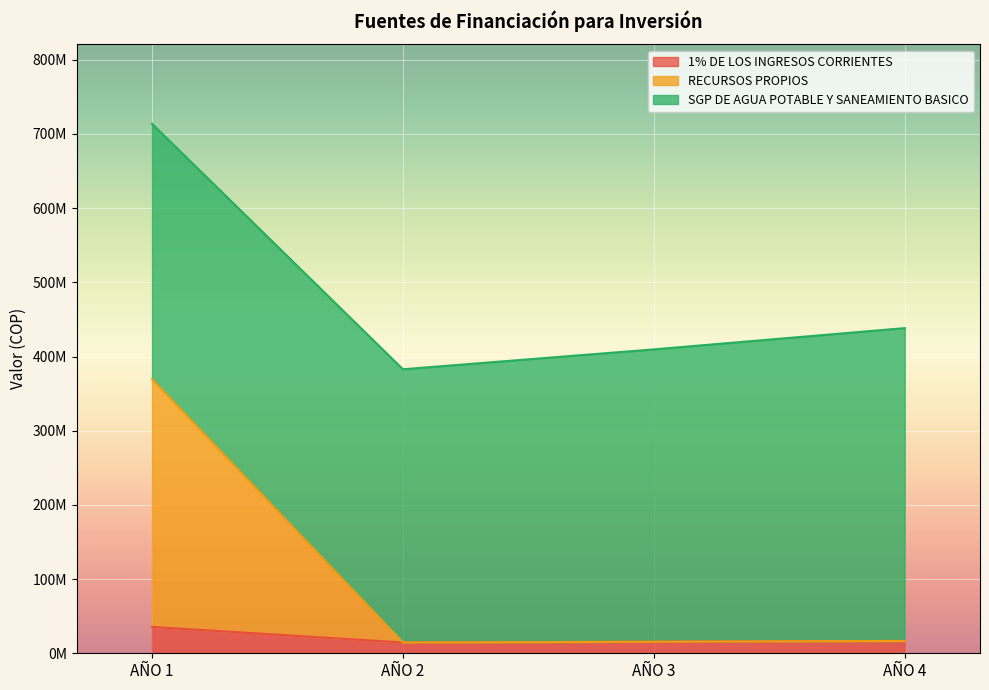

The 1% DE LOS INGRESOS CORRIENTES series shows 19054177 at AÑO 2. True or false?

False